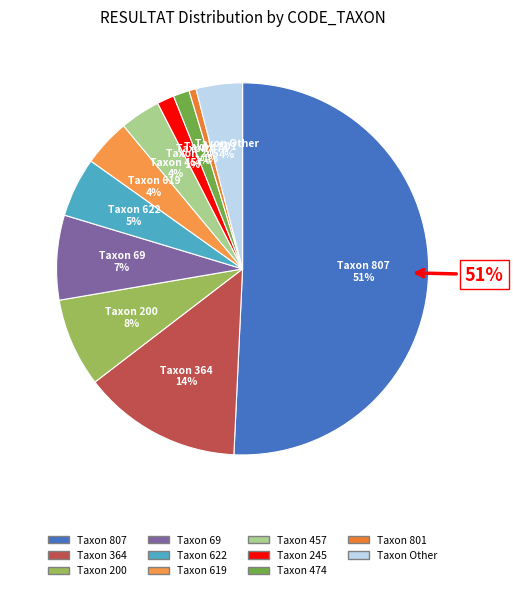

Which category has the biggest portion of the pie?

807